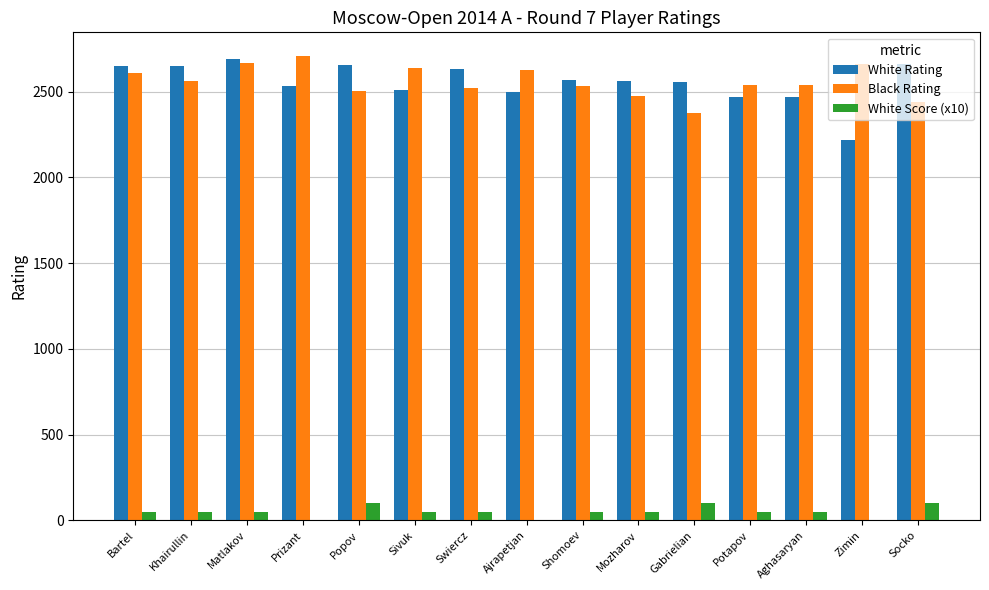

How many data points does each series have?

15